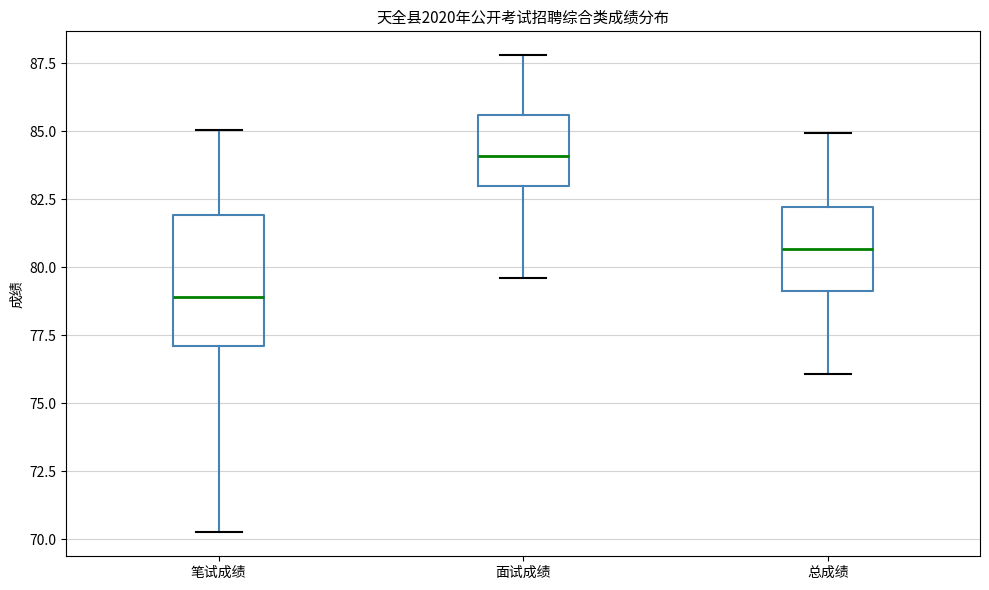

Reading left to right, read every box against the y-axis: the position of its median line, the range the box covers, and the ends of its whiskers. The values are not printed on the chart, so give them approximately, as read against the axis.

笔试成绩: median 79.0, box 77.0 to 82.0, whiskers 70.0 to 85.0
面试成绩: median 84.0, box 83.0 to 85.5, whiskers 79.5 to 88.0
总成绩: median 80.5, box 79.0 to 82.0, whiskers 76.0 to 85.0